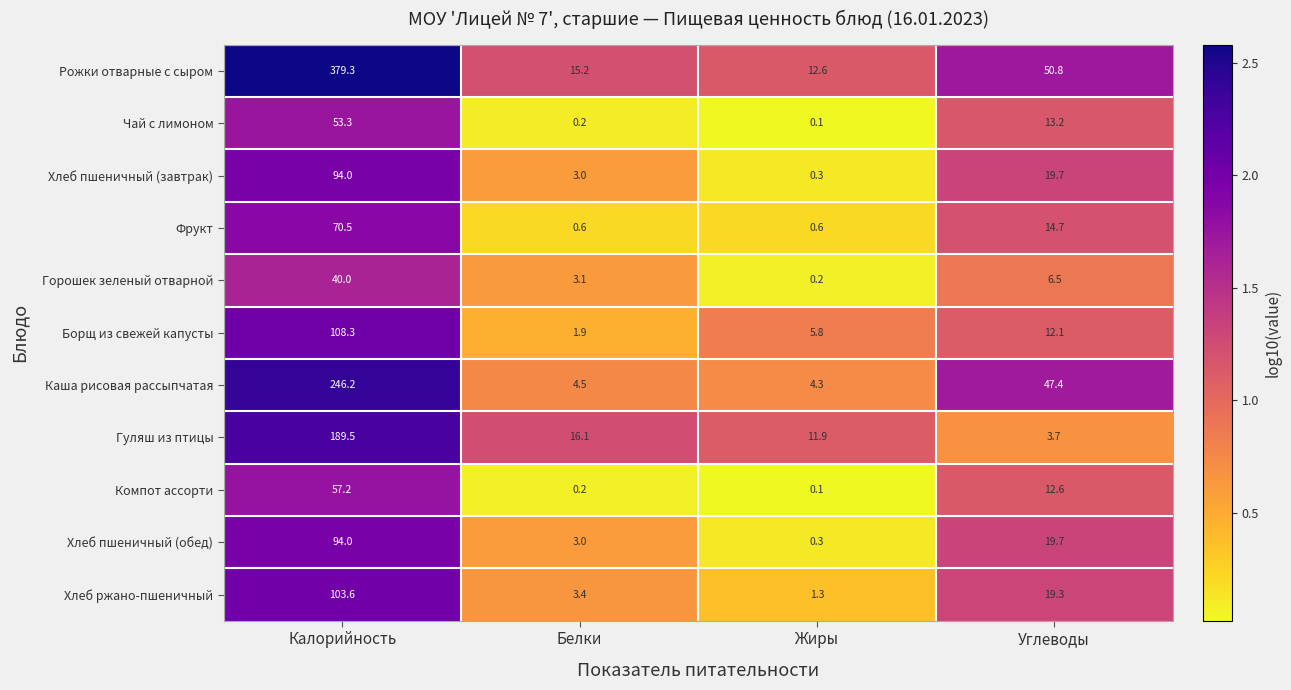

At which label is Борщ из свежей капусты closest to 55?

Углеводы